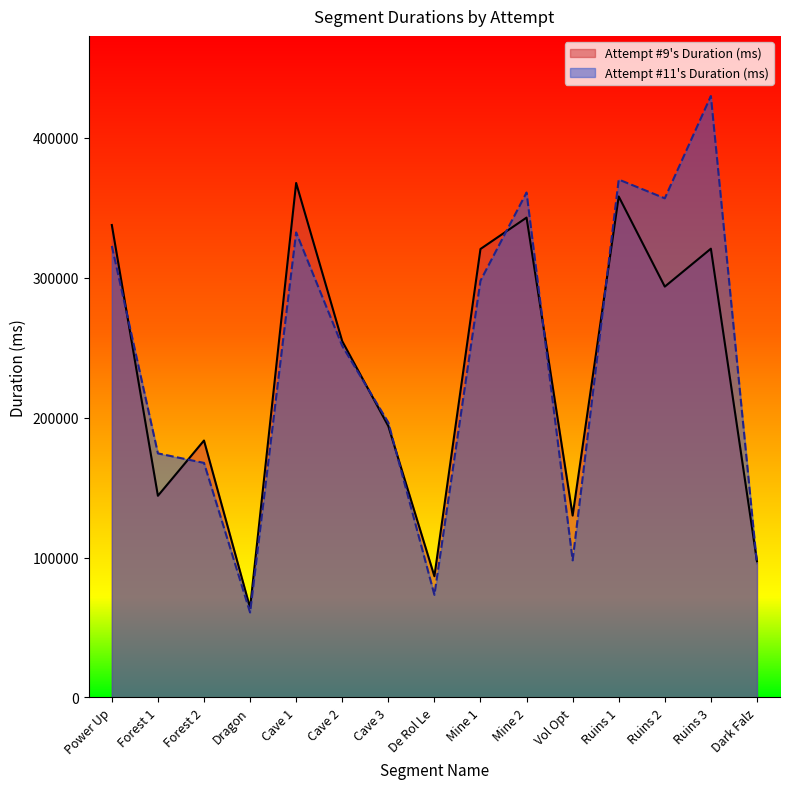

What is the greatest value displayed?

430007